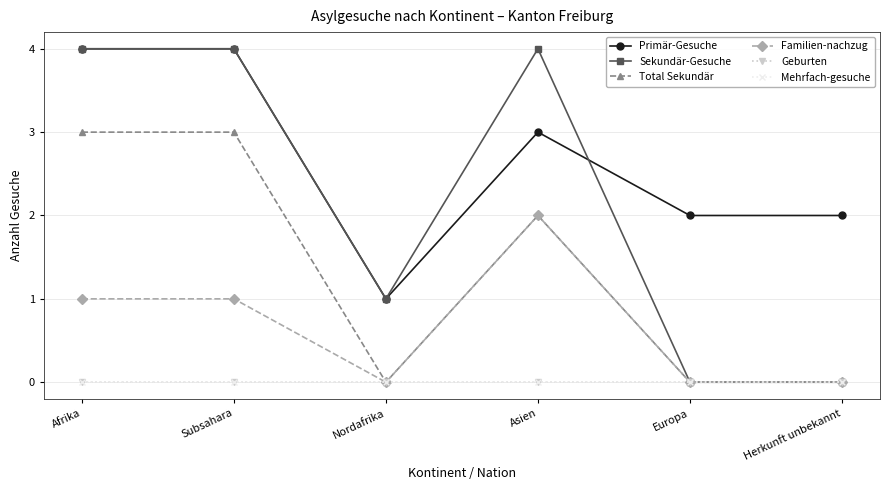

How many times do Primär-Gesuche and Sekundär-Gesuche cross each other?

1